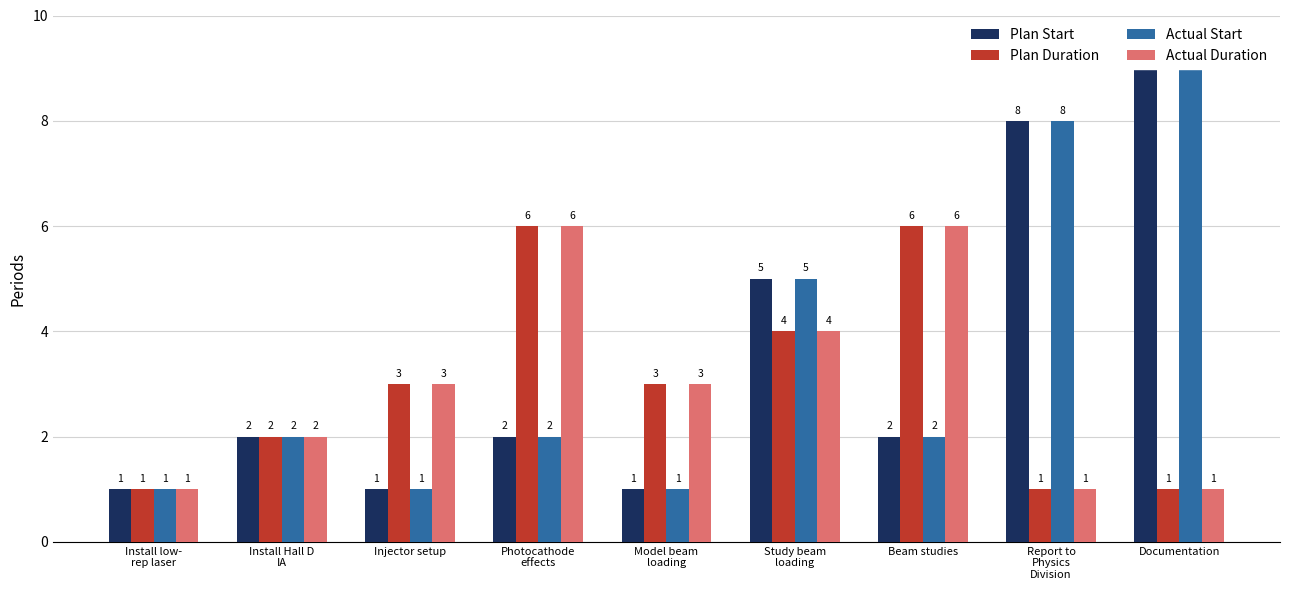

What is the sum of all Plan Duration values?

27